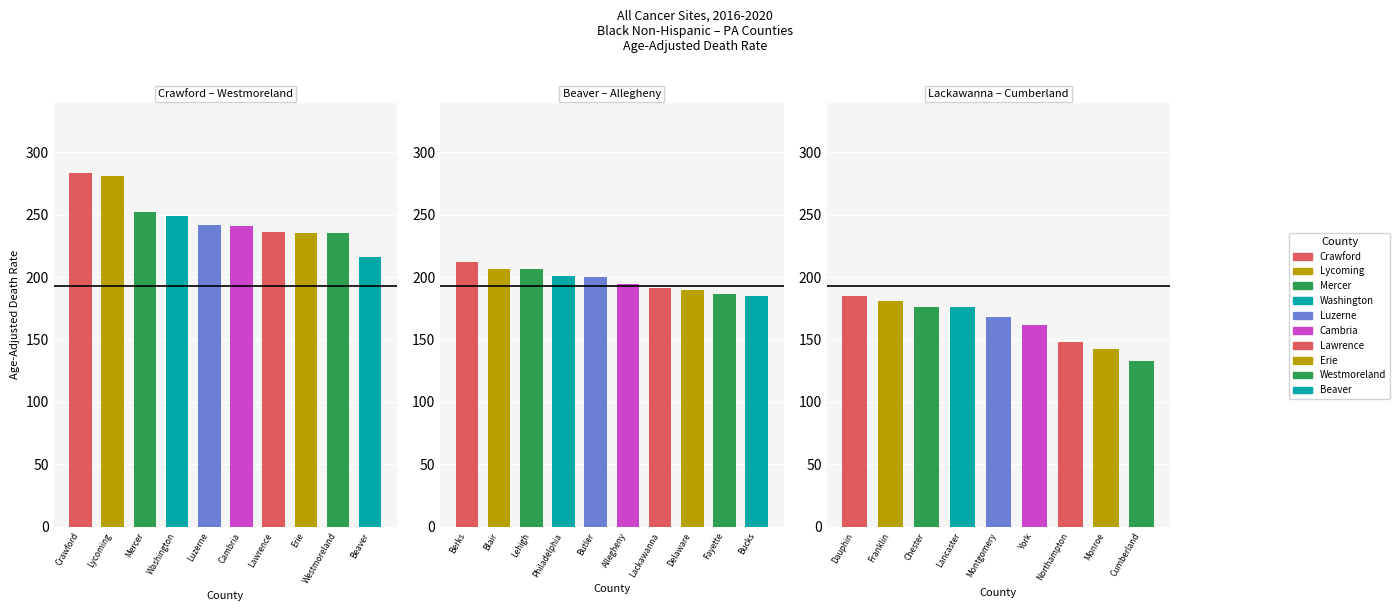

The value at Luzerne is 242.0. True or false?

True